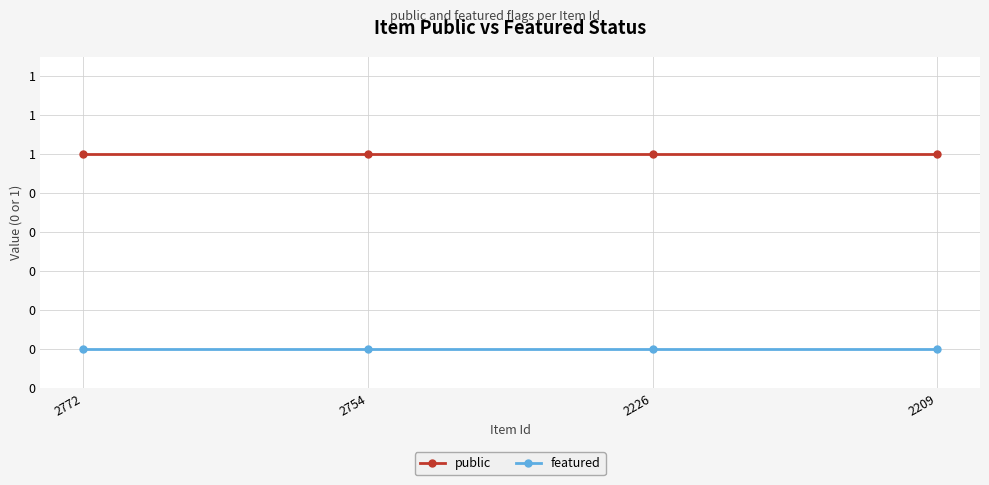

Which category has the highest value in the public series?

2772